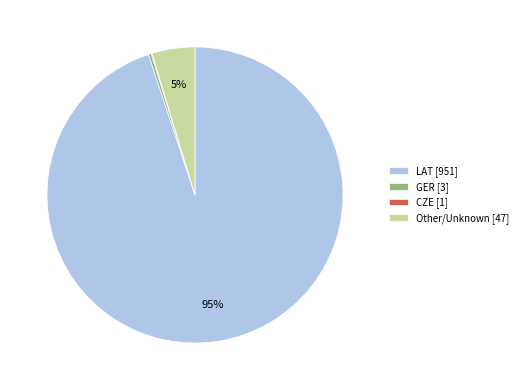

Which category has the biggest portion of the pie?

LAT